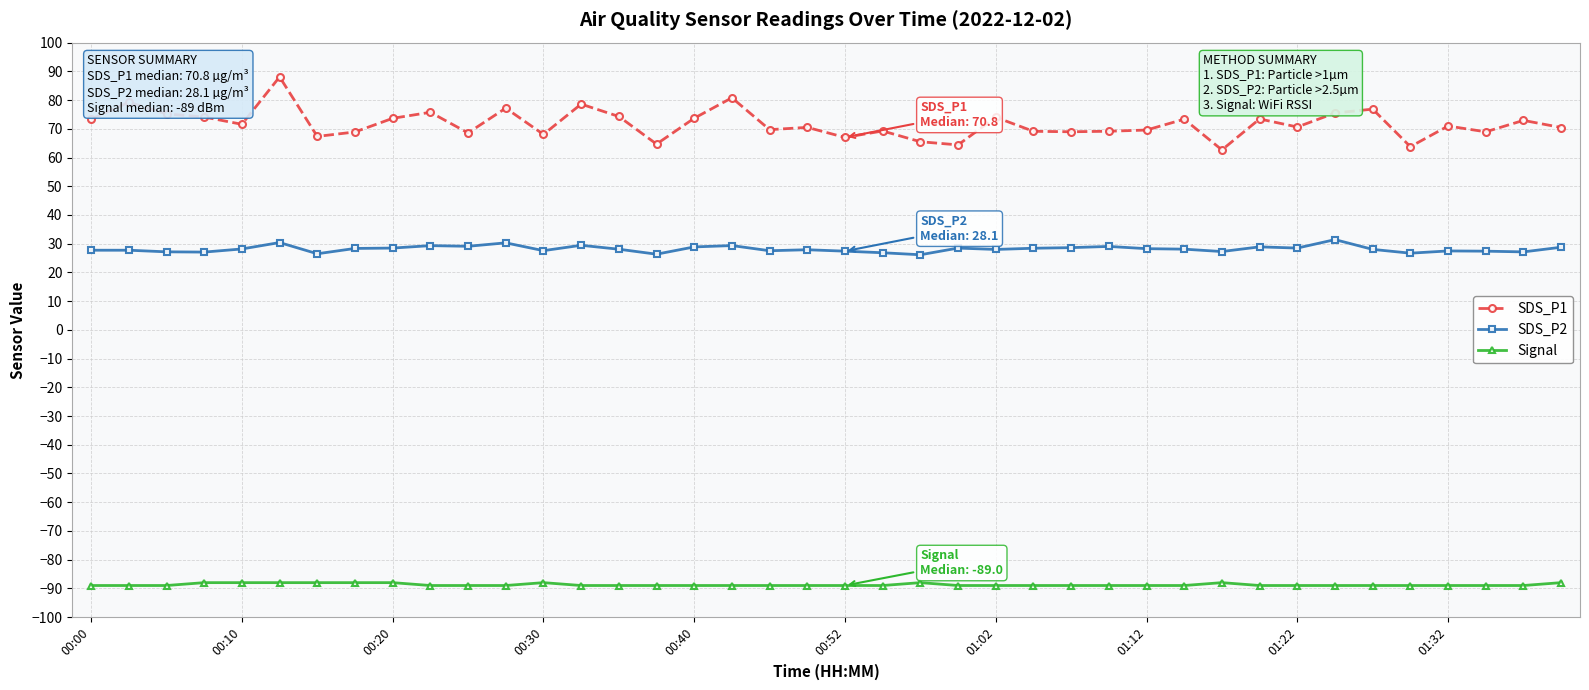

True or false: SDS_P1 and SDS_P2 intersect in this chart.

False